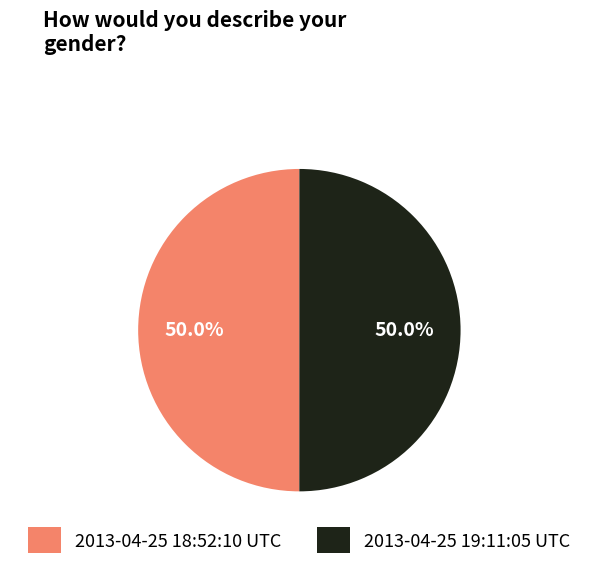

To the nearest percent, what percentage of the pie is 2013-04-25 19:11:05 UTC?

50%